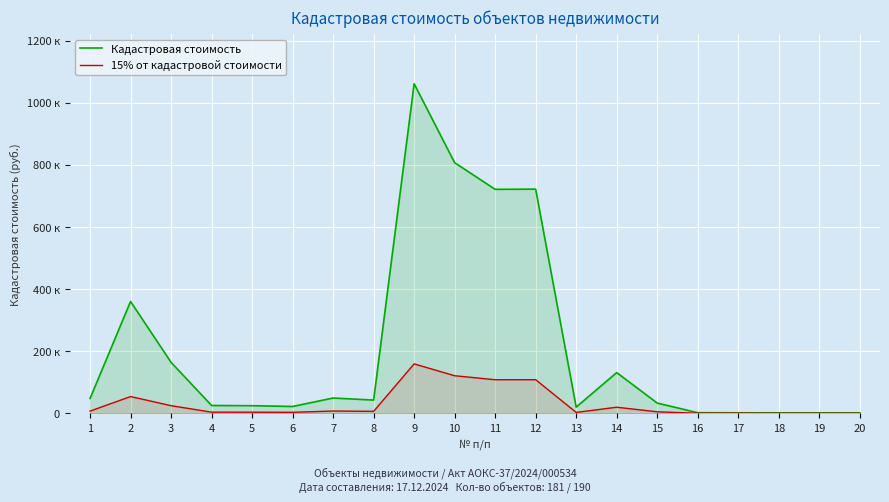

Rank the categories by Кадастровая стоимость value from lowest to highest.

18, 19, 20, 17, 16, 13, 6, 5, 4, 15, 8, 1, 7, 14, 3, 2, 11, 12, 10, 9